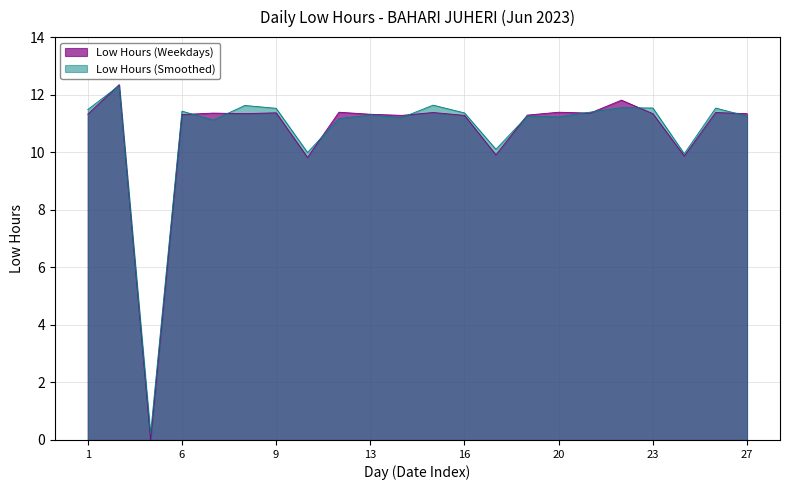

How many times do Low Hours (Weekdays) and Low Hours (Smoothed) cross each other?

11